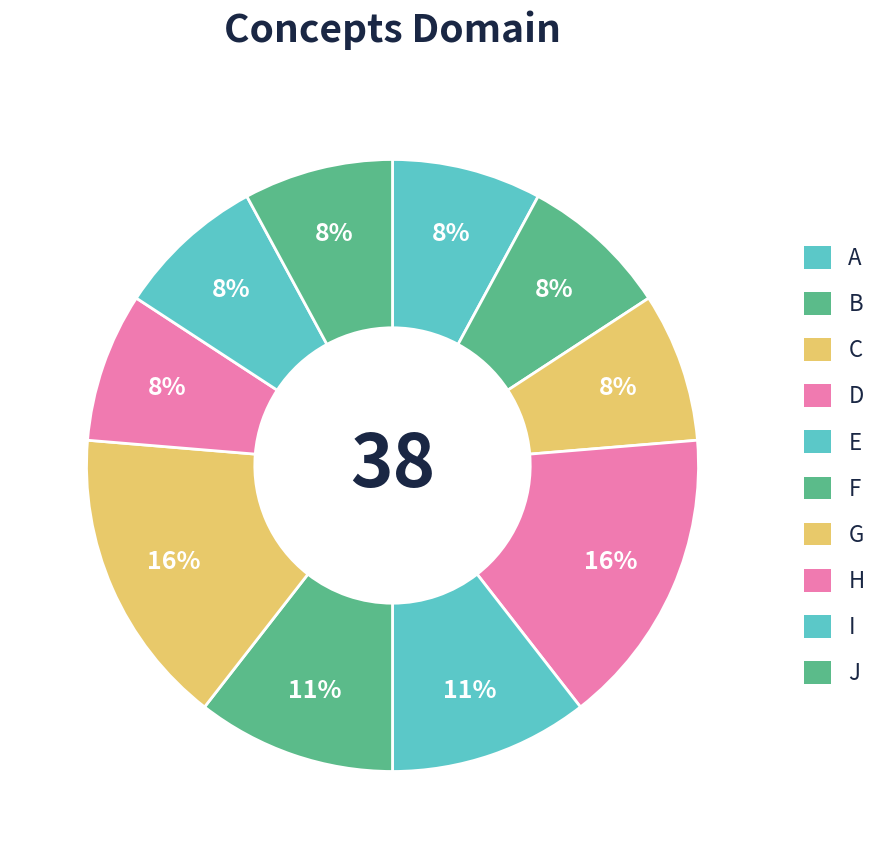

To the nearest percent, what portion does E represent?

11%